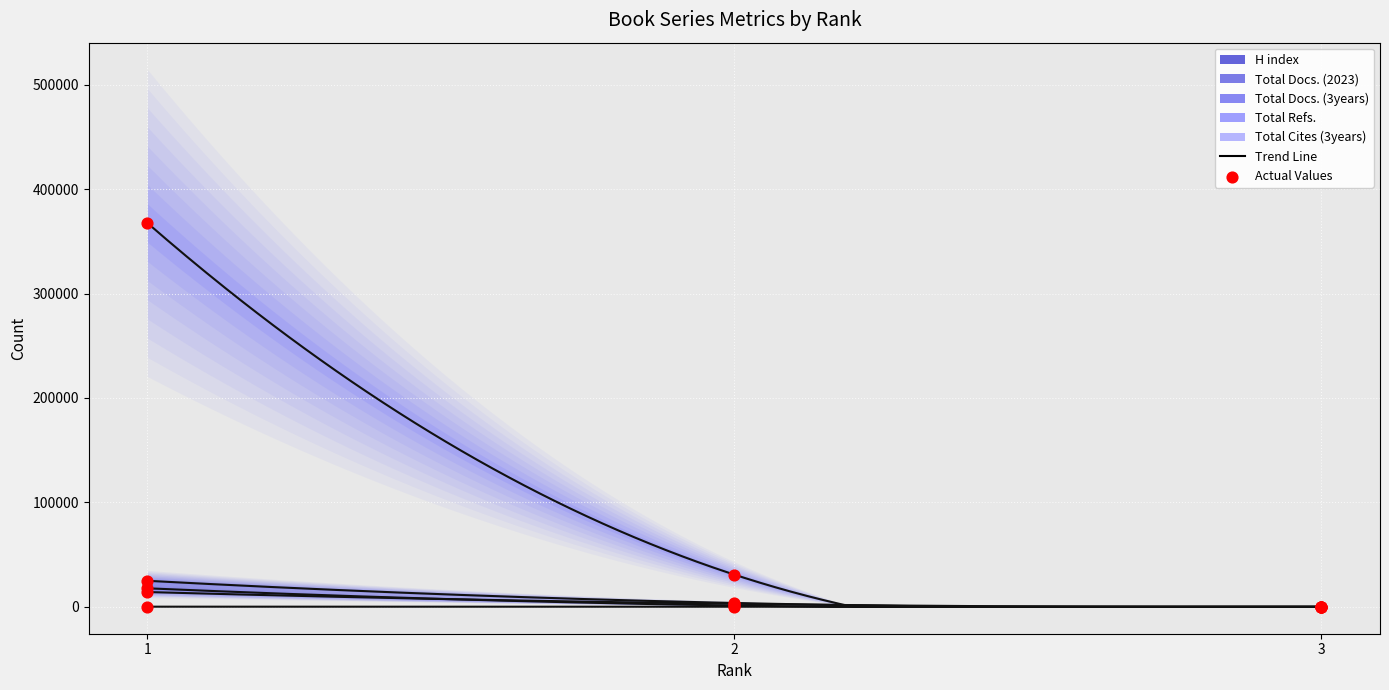

At which category is the sum across all series the highest?

1